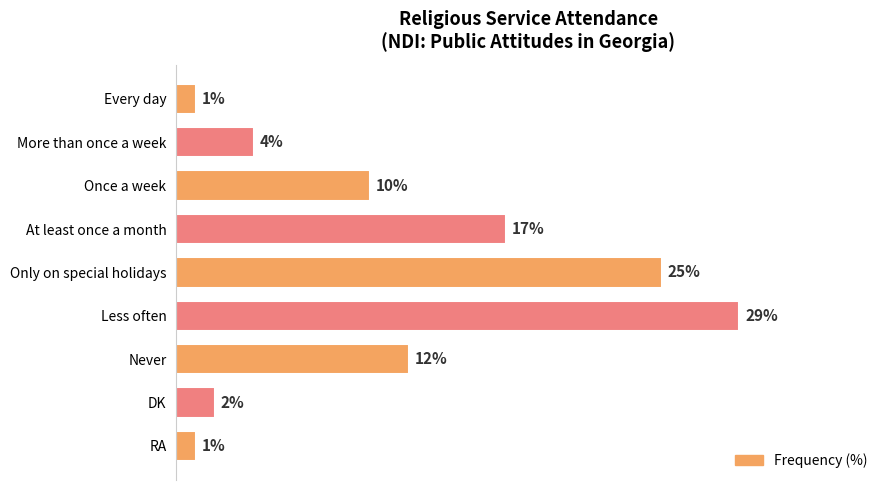

At which label is the value closest to 15?

At least once a month